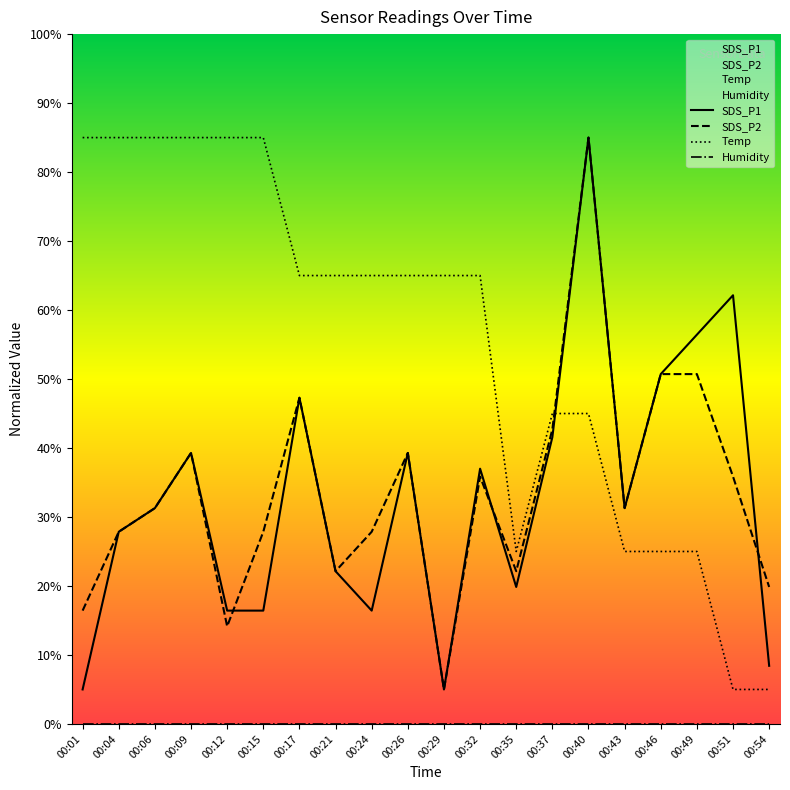

What is the total value across all series at 00:06?

147.6